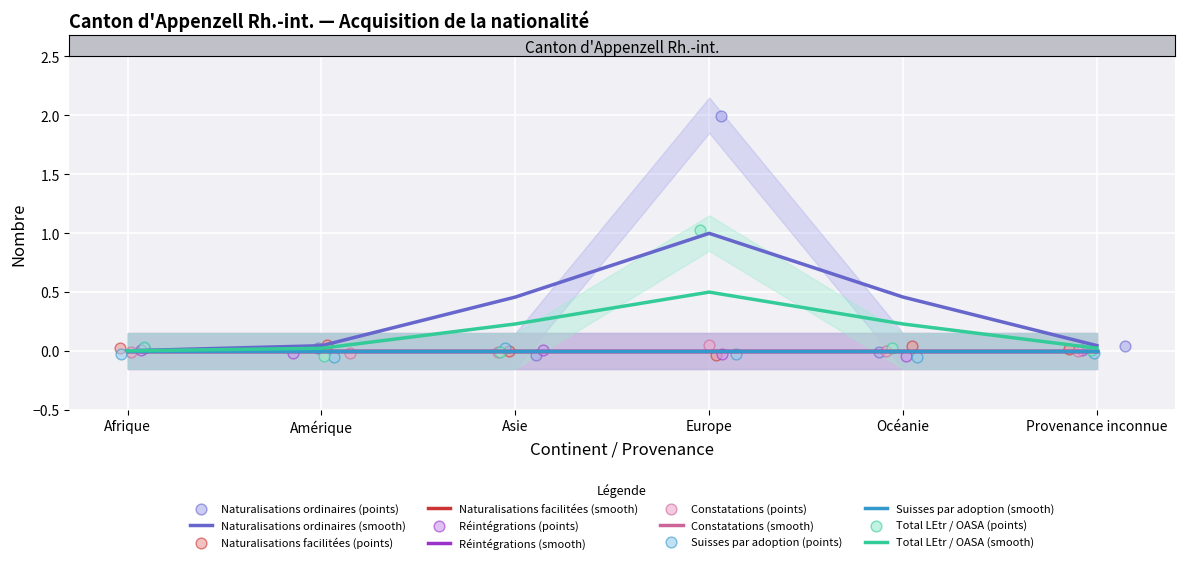

Is the value of Total LEtr / OASA at Amérique greater than the value of Naturalisations facilitées at Provenance inconnue?

No